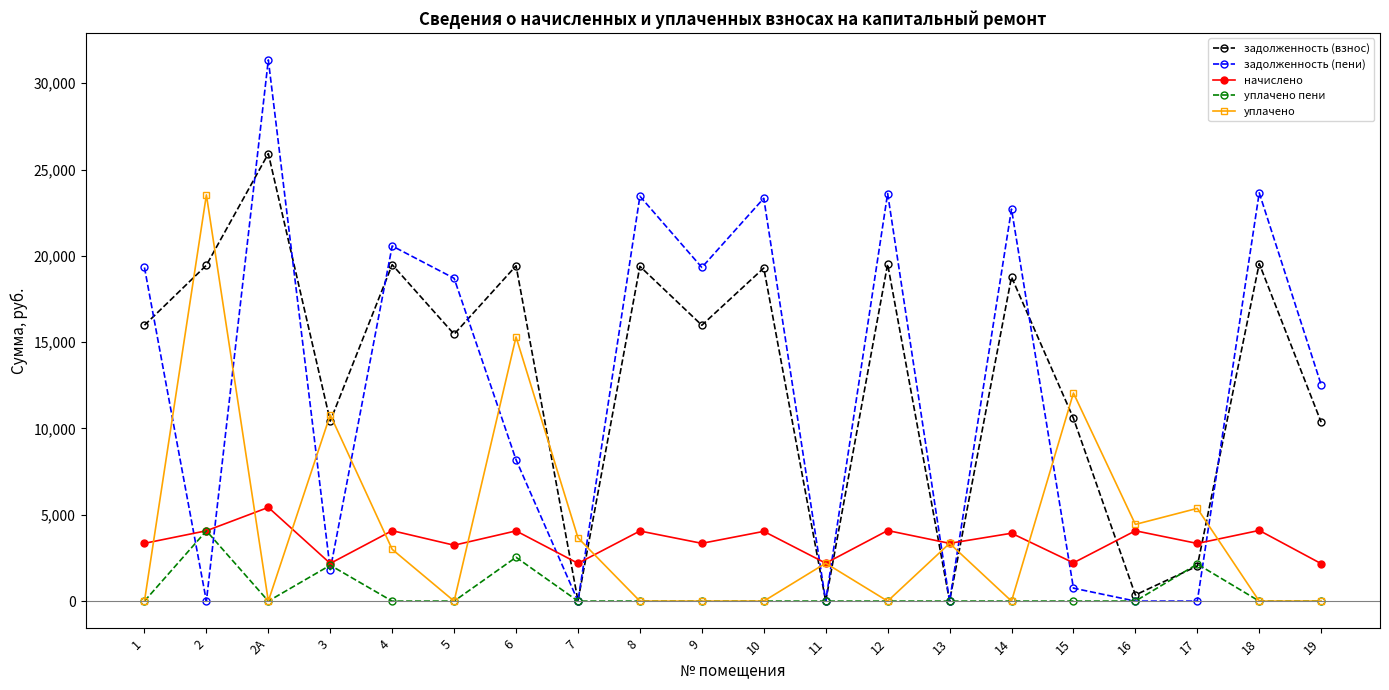

What is the label of the 2nd point from the right?

18